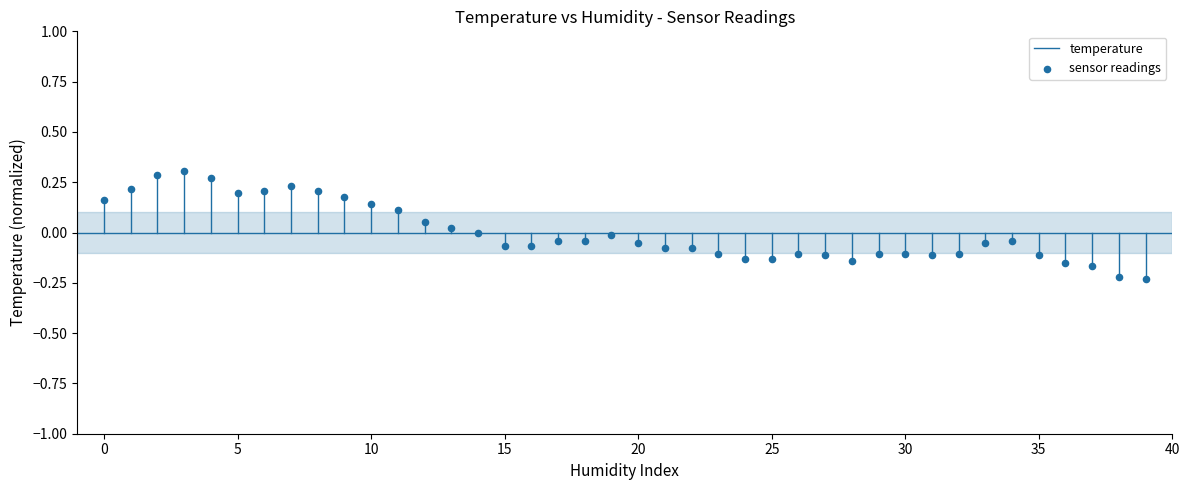

What is the range of Y values (max minus min)?

0.5